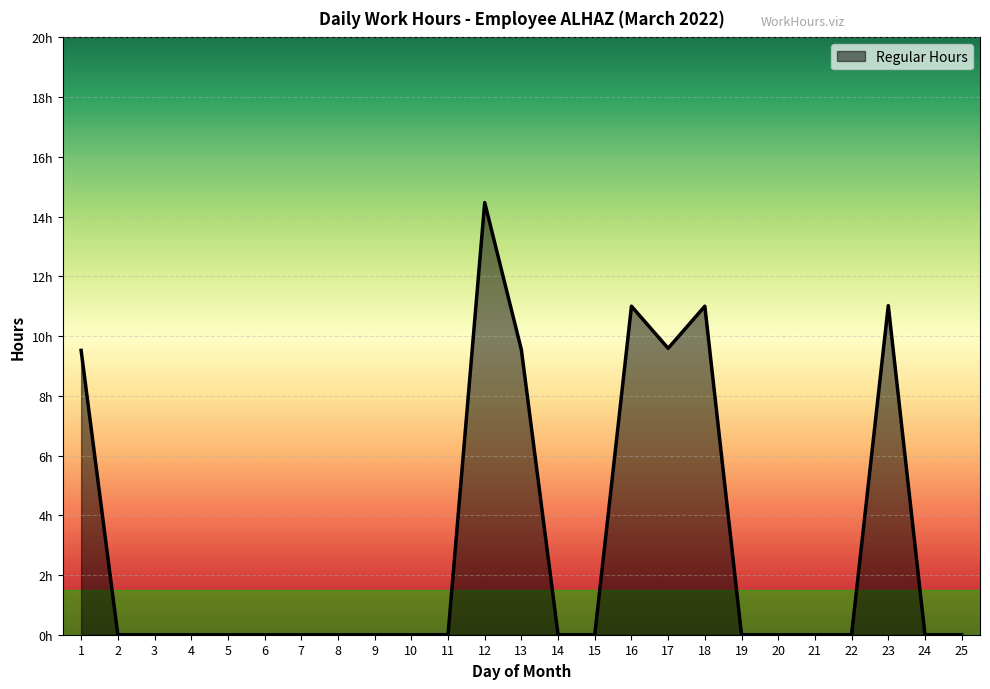

Does the chart display data point markers on the line(s)?

No